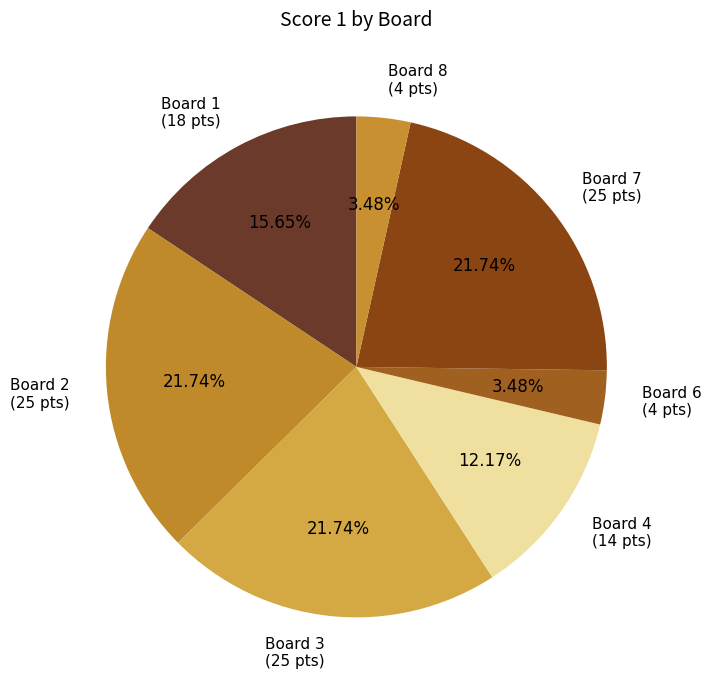

Do Board 8 (4 pts) and Board 4 (14 pts) together represent more than half of the pie?

No